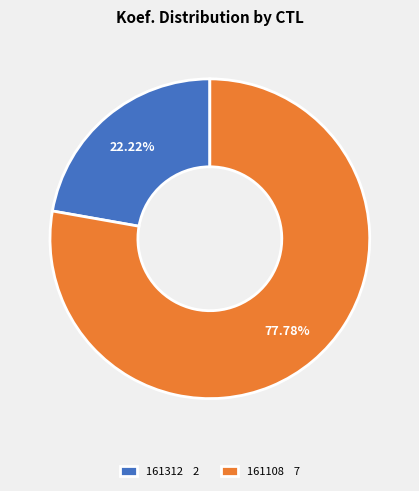

Is 161108 the majority of the pie?

Yes